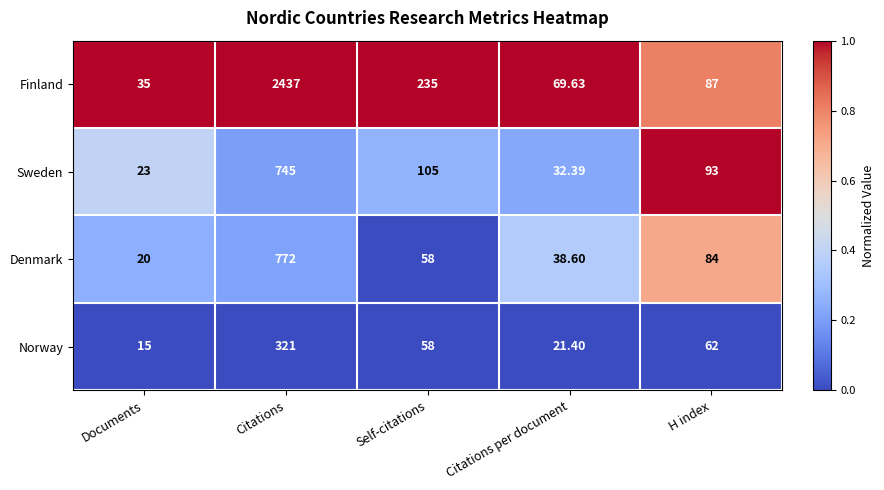

At which category is the sum across all series the highest?

Citations